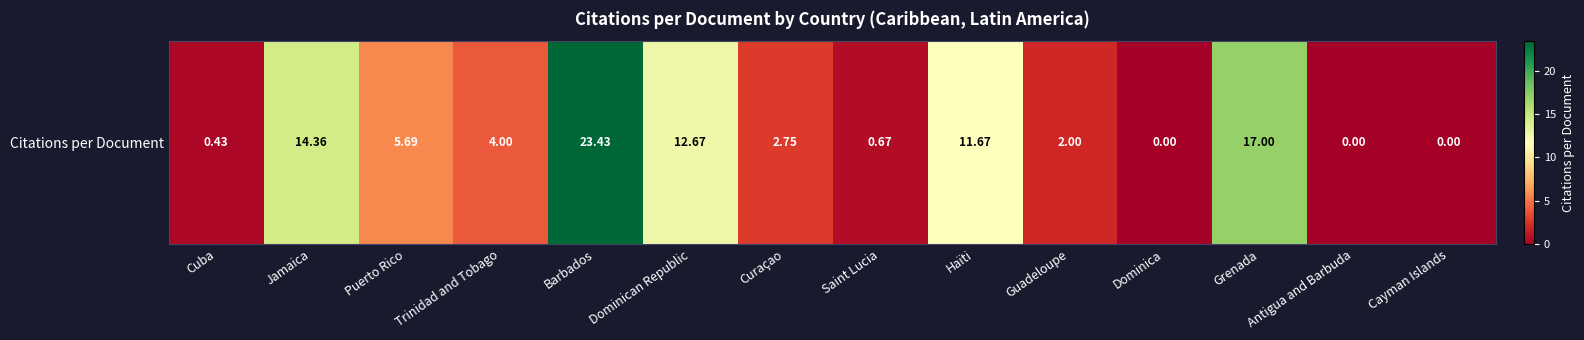

How many values are above zero?

11